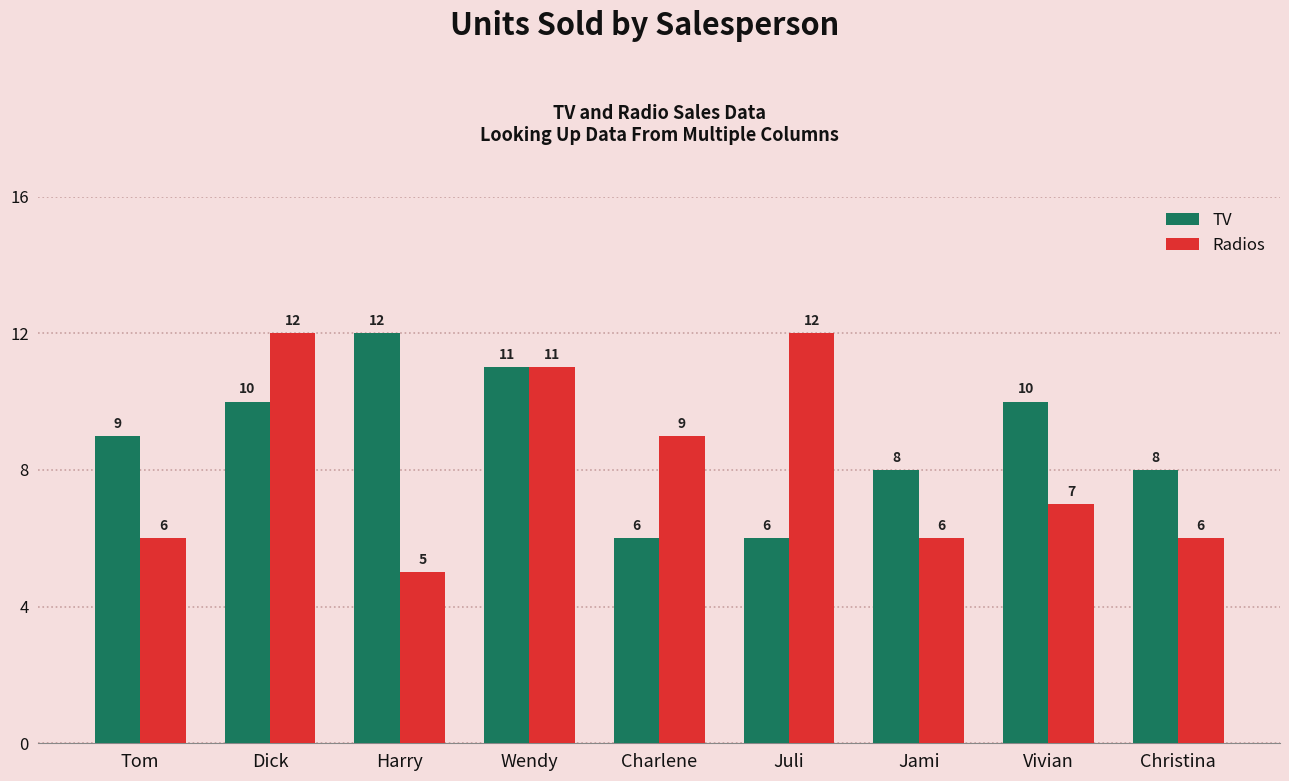

At which label is TV closest to 9?

Tom